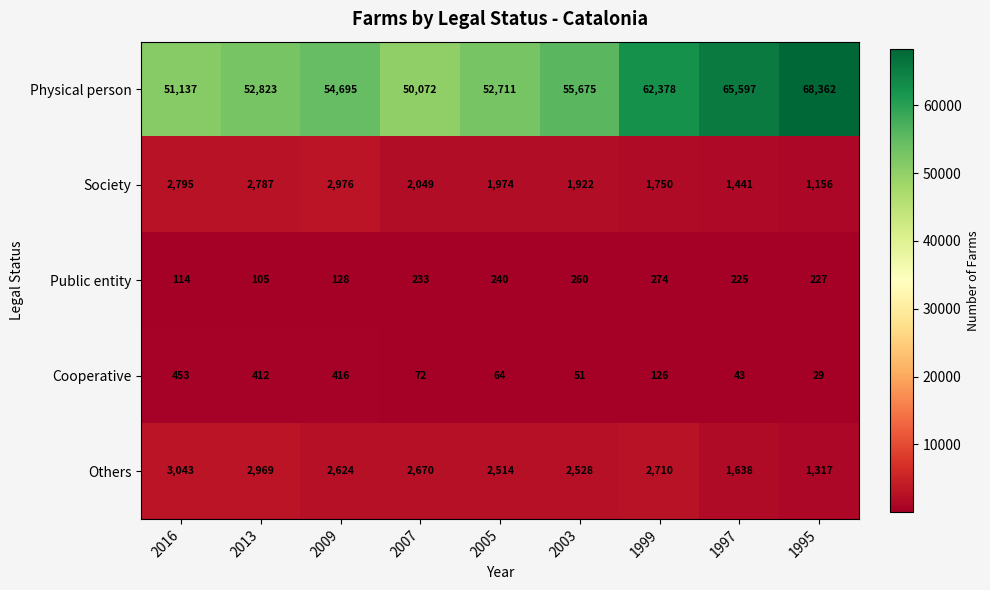

What is the sum of the Cooperative values at 2013 and 1999?

538